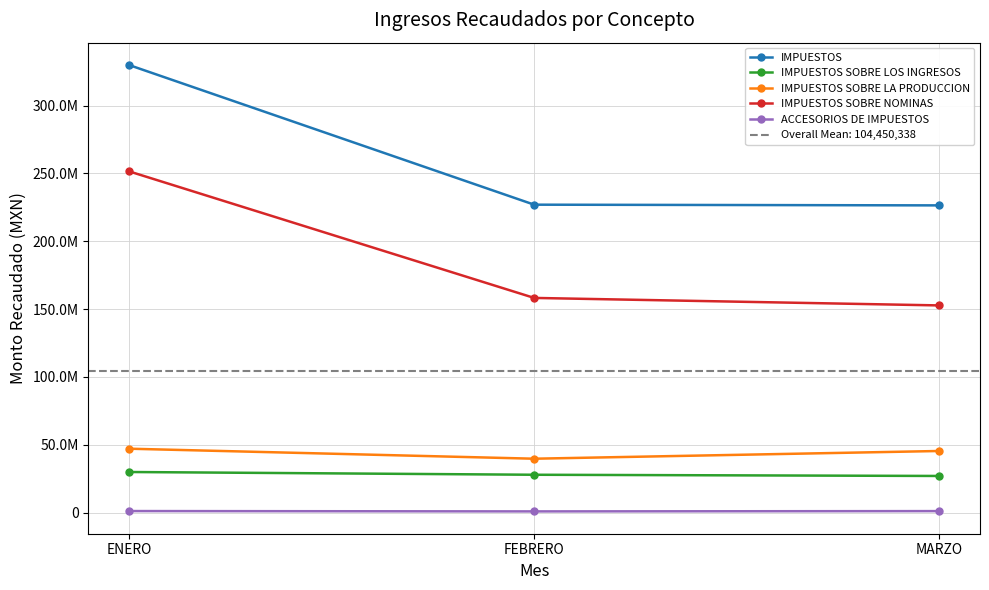

What are all the series names shown in the legend?

IMPUESTOS, IMPUESTOS SOBRE LOS INGRESOS, IMPUESTOS SOBRE LA PRODUCCION, IMPUESTOS SOBRE NOMINAS, ACCESORIOS DE IMPUESTOS